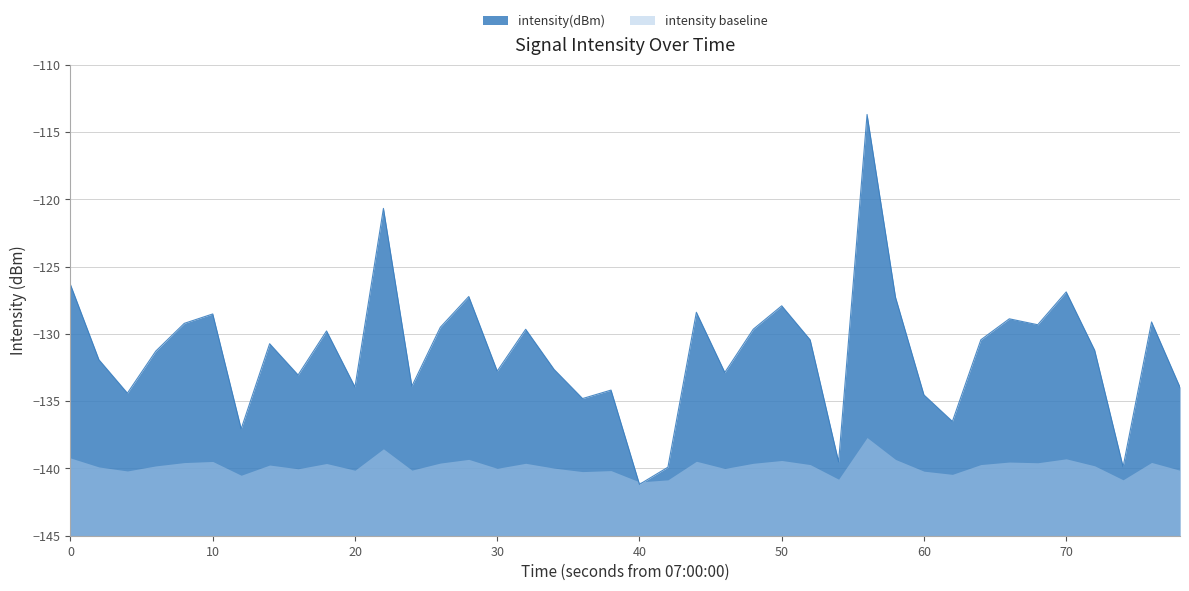

The value of intensity baseline at 60 is -140.2. True or false?

True